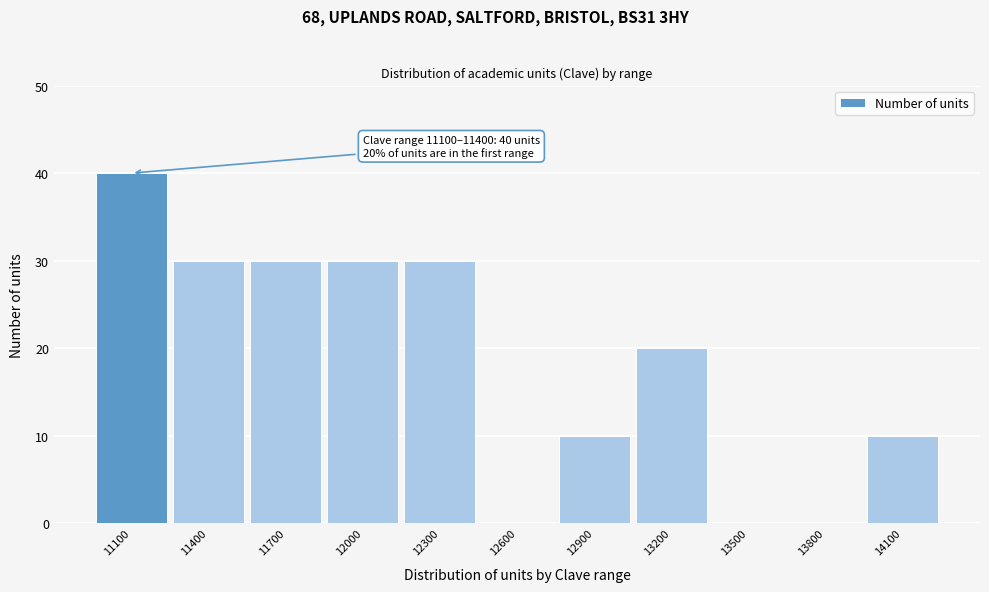

Reading right to left, extract all data points from this chart.

14100=10	13800=0	13500=0	13200=20	12900=10	12600=0	12300=30	12000=30	11700=30	11400=30	11100=40